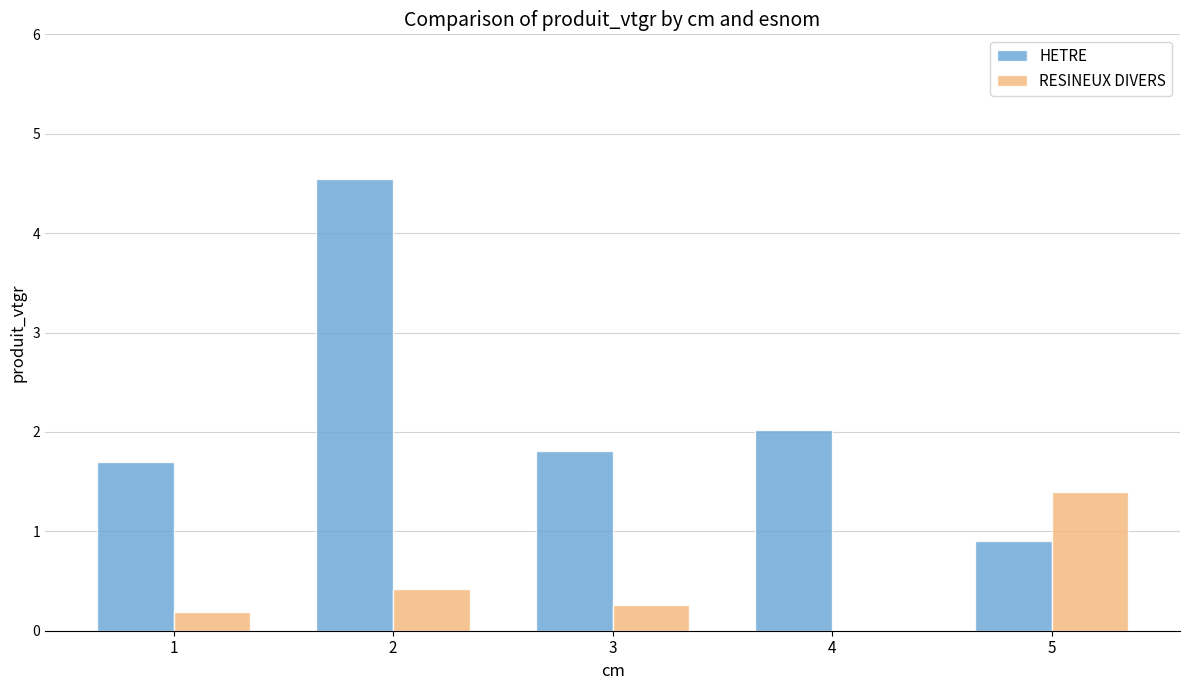

How many groups of bars are there?

5